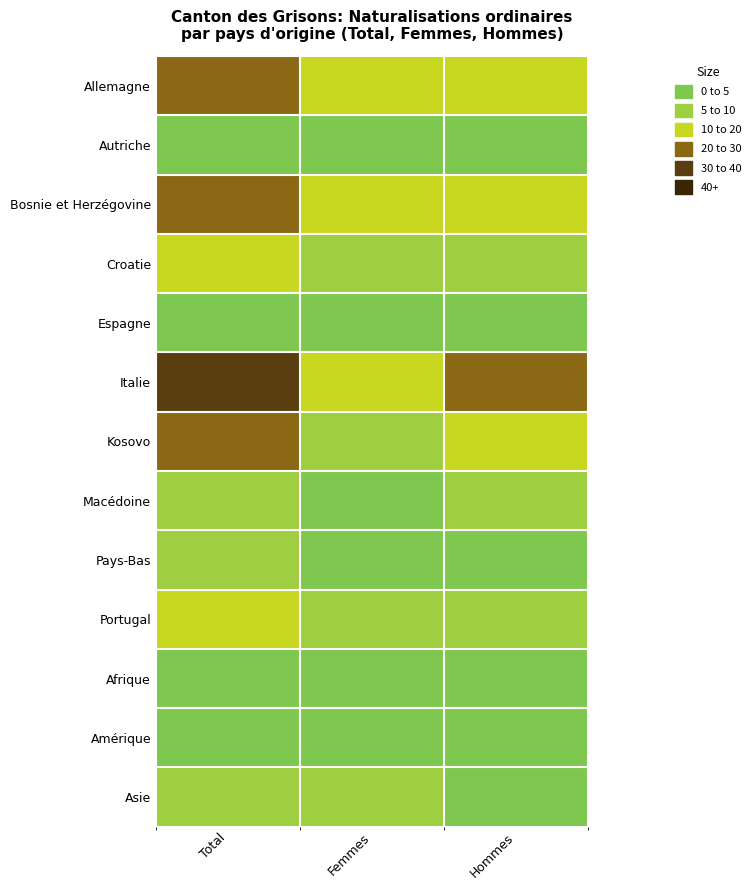

How many series are shown in this chart?

13